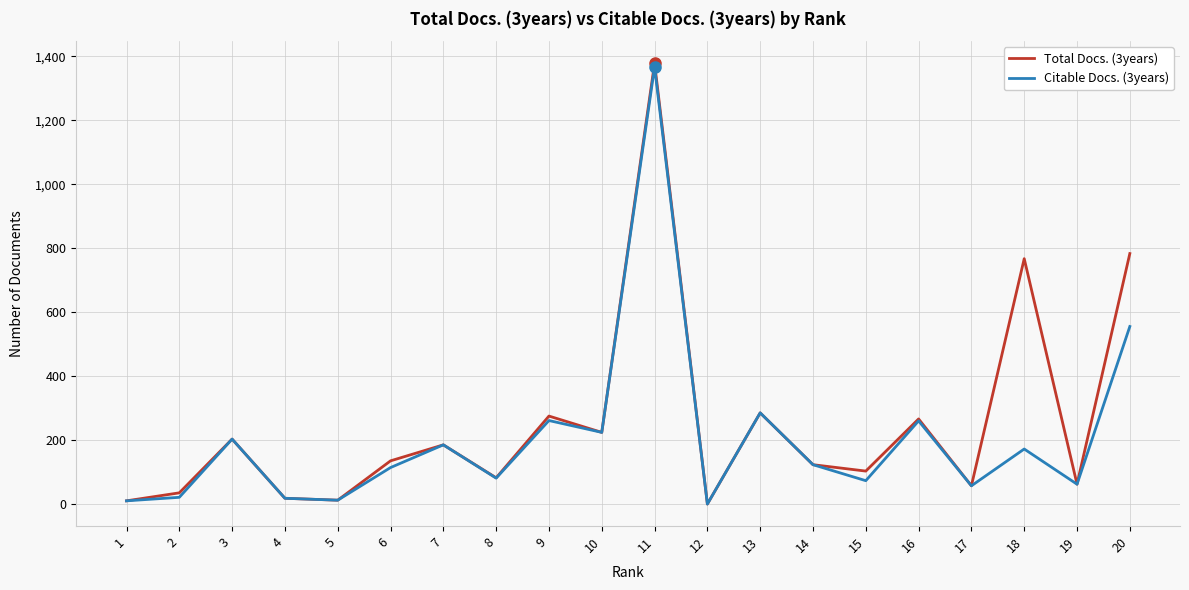

The value of Total Docs. (3years) at 13 is 63. True or false?

False